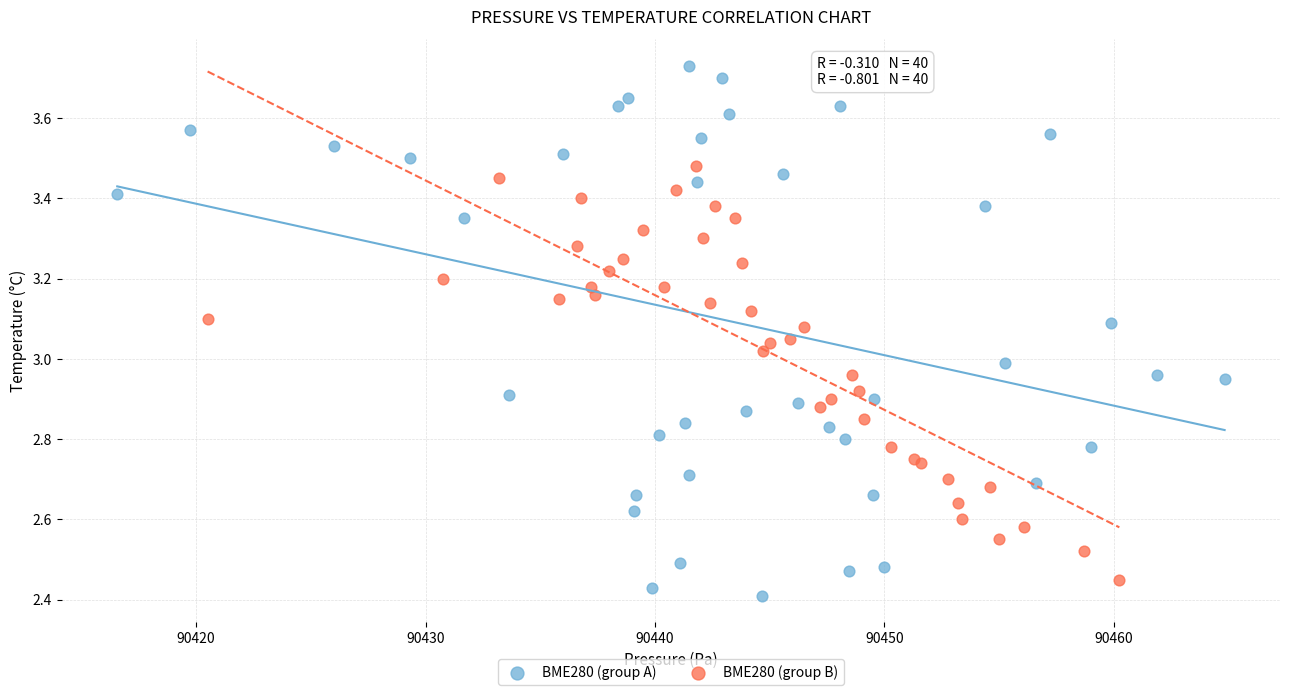

Which series has the widest spread of Y values?

BME280 (group A)